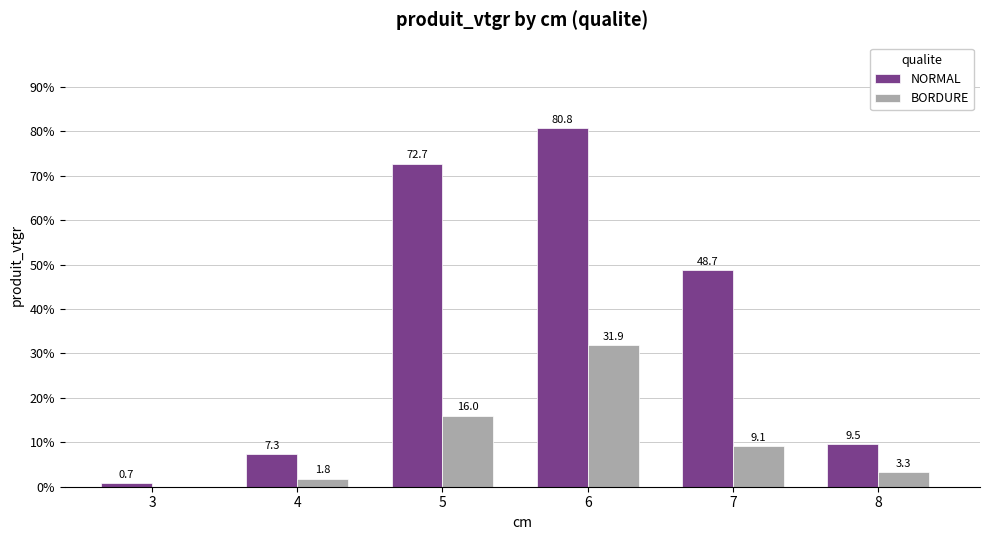

Read the BORDURE value at 4.

1.8